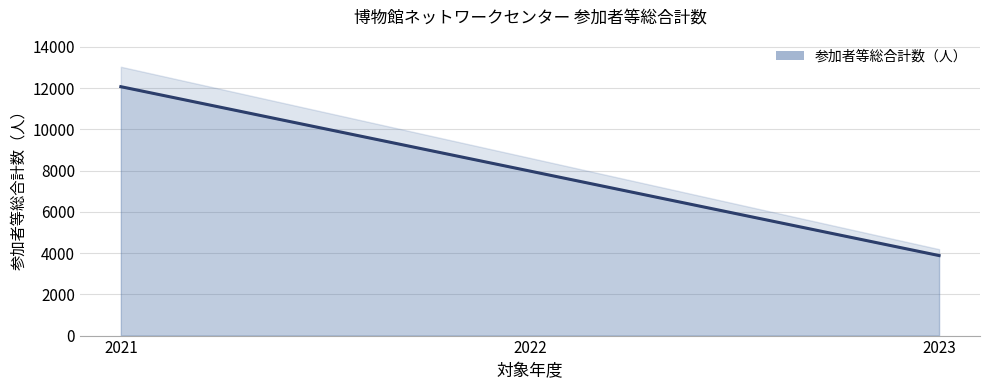

What is the sum of the values at 2021 and 2023?

15956